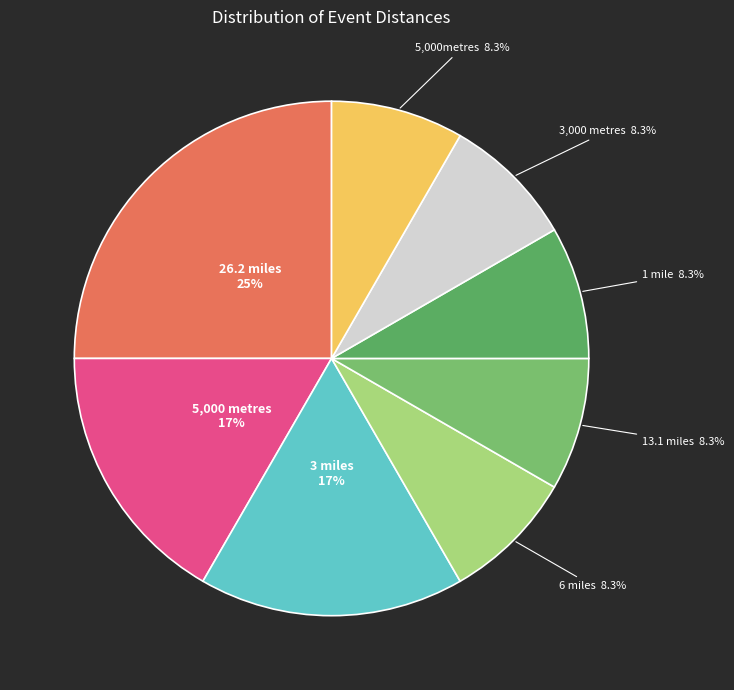

Count the number of slices in the pie.

8